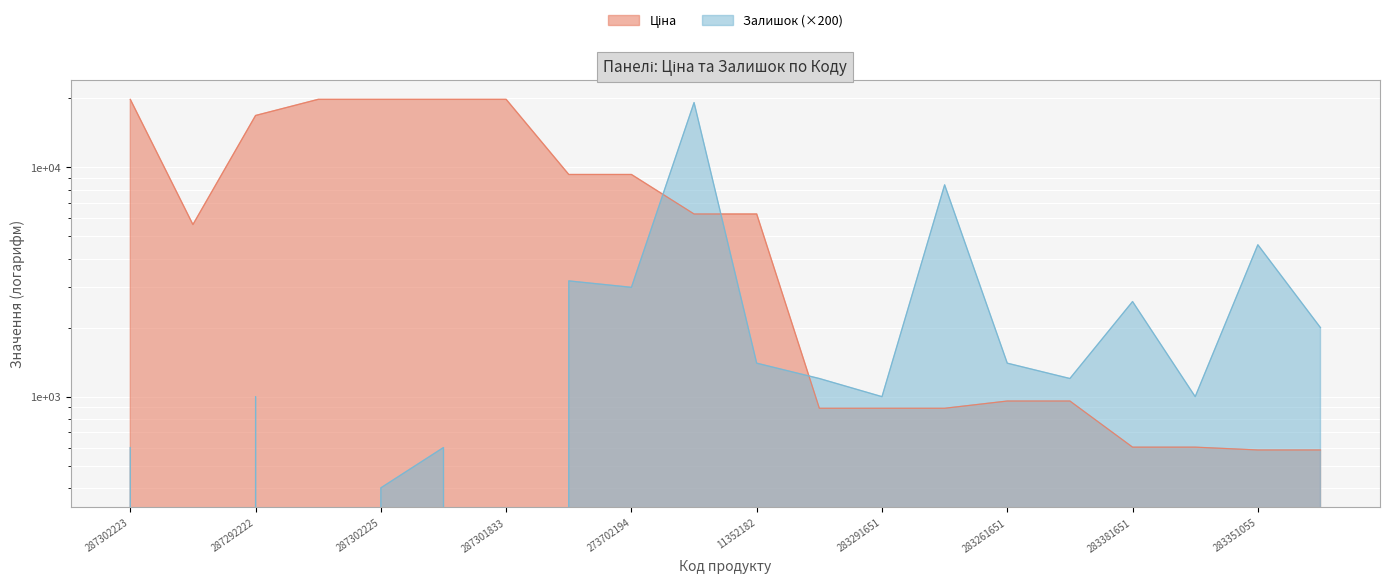

How many interior local peaks does the Залишок series have?

7